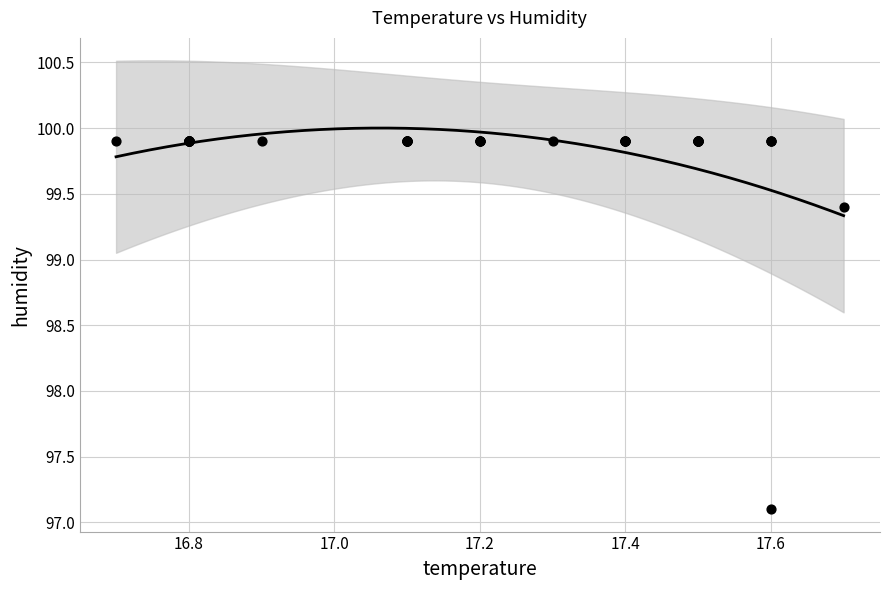

What Y value in the scatter plot is closest to 98?

97.1